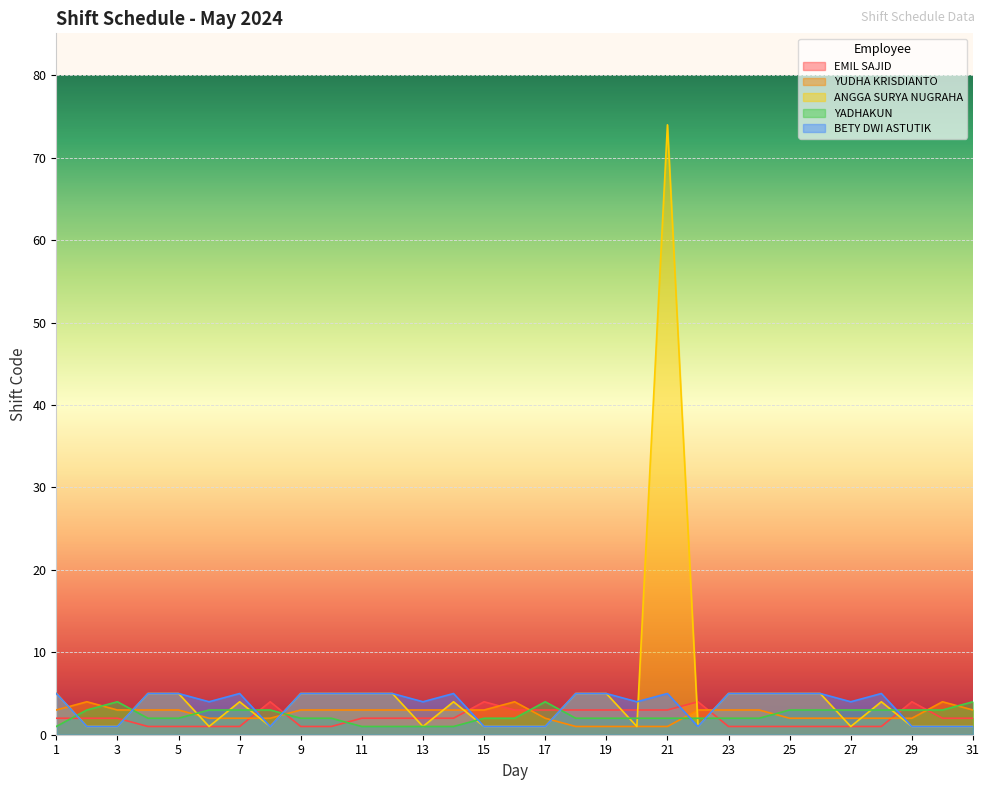

The YUDHA KRISDIANTO series shows 4 at 14. True or false?

False